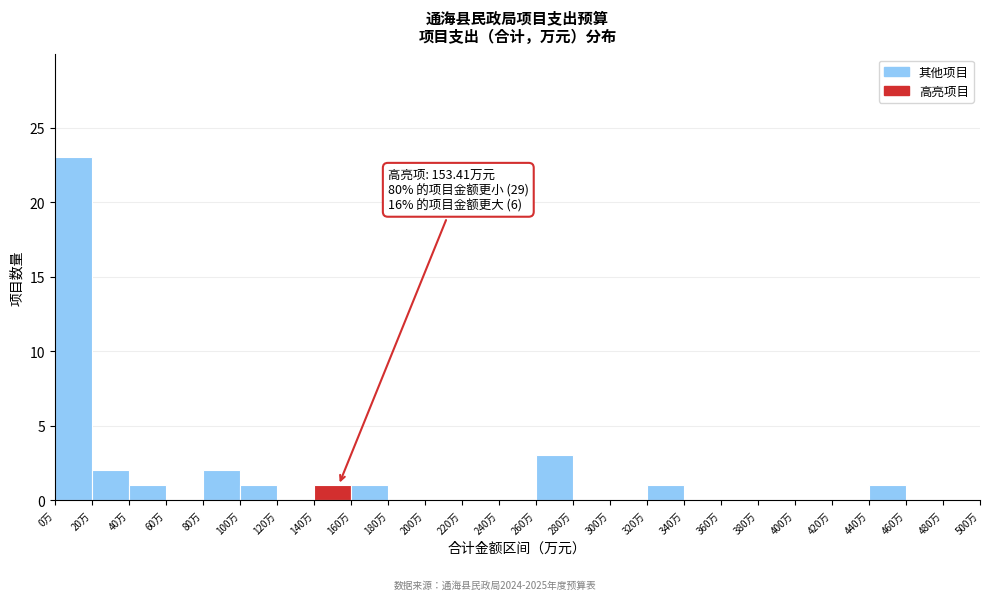

Over which range of the x-axis is the bar tallest?

0 to 20